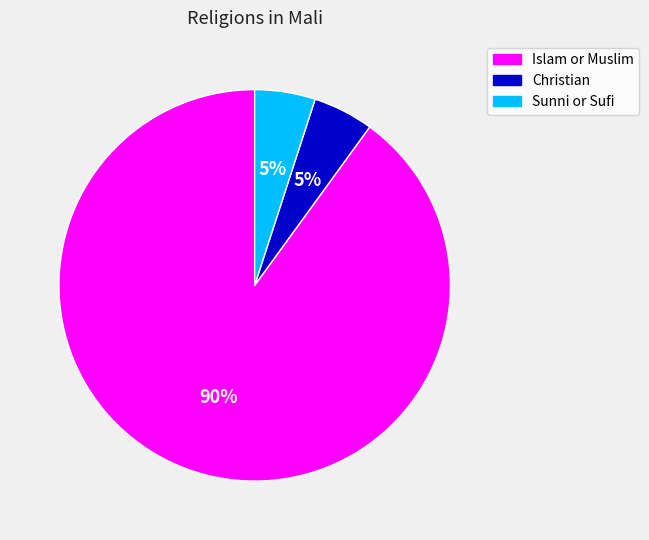

What is the majority slice?

Islam or Muslim